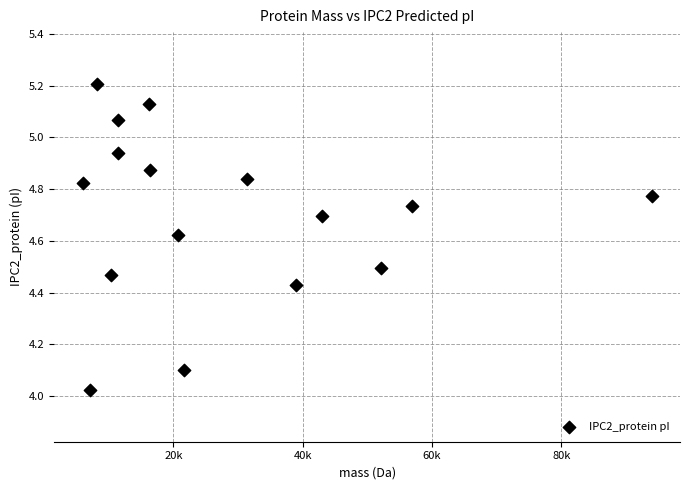

What is the range of Y values (max minus min)?

1.2